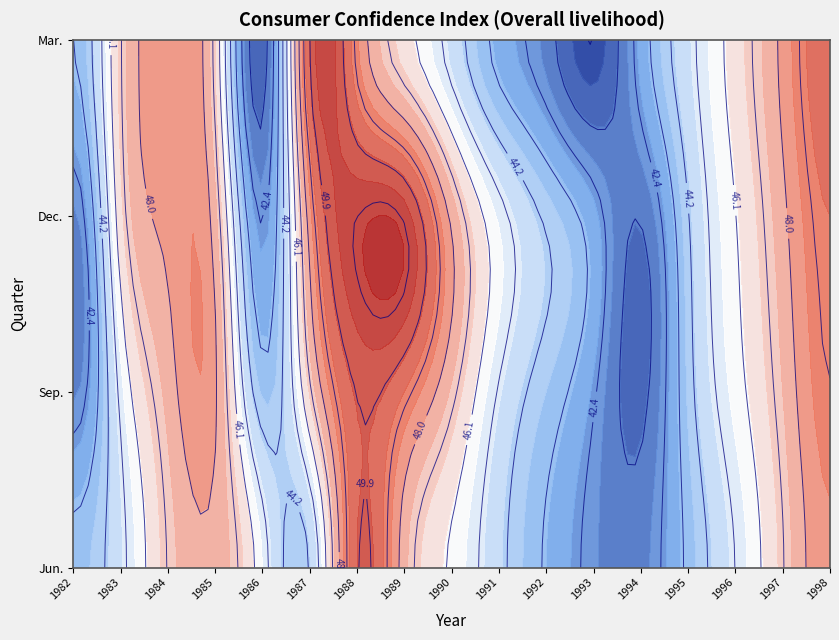

What is the difference between the maximum and minimum values in the Jun. series?

8.0